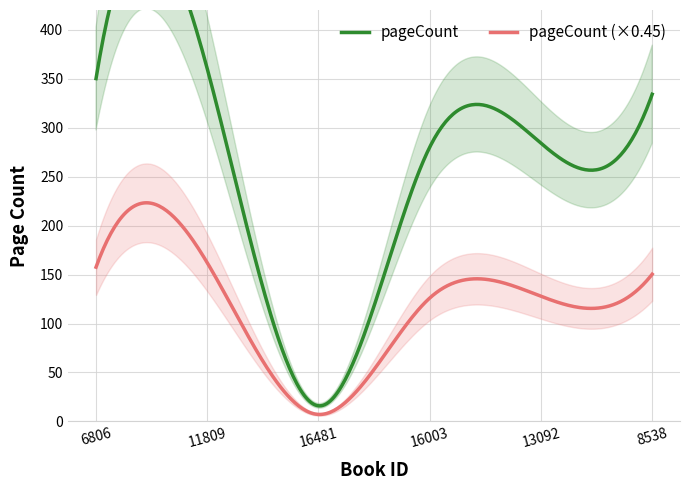

Rank the categories by value from lowest to highest.

16481, 16003, 13092, 8538, 6806, 11809